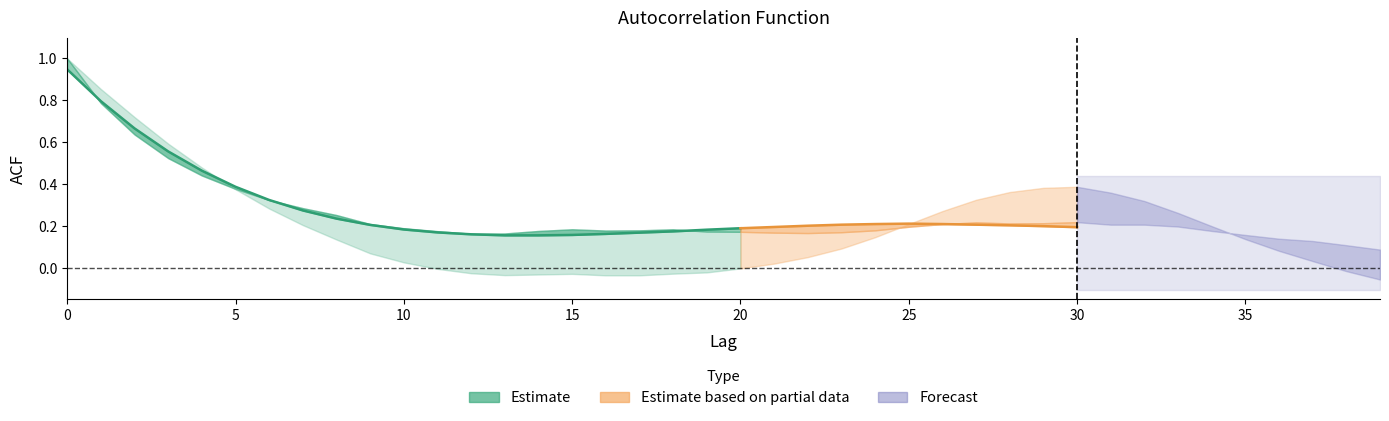

The acf_shown series shows 0.3 at 6. True or false?

True